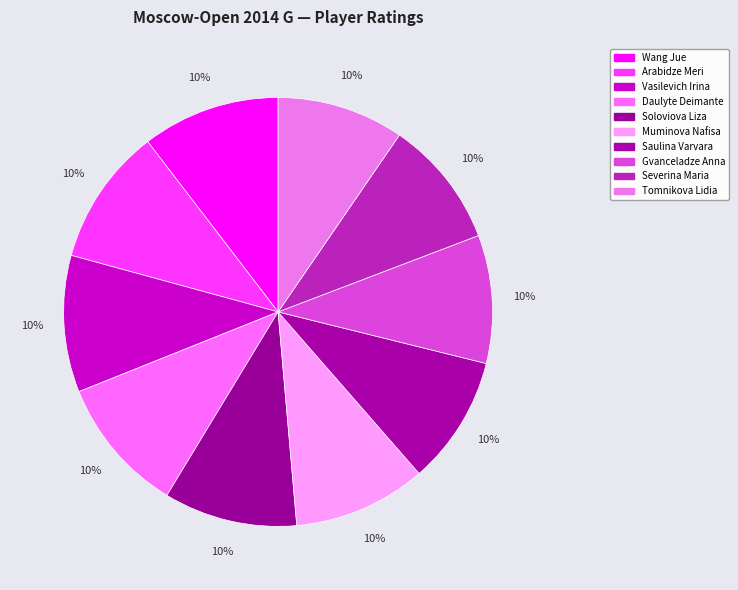

To the nearest percent, what is the combined percentage of Gvanceladze Anna and Wang Jue?

20%